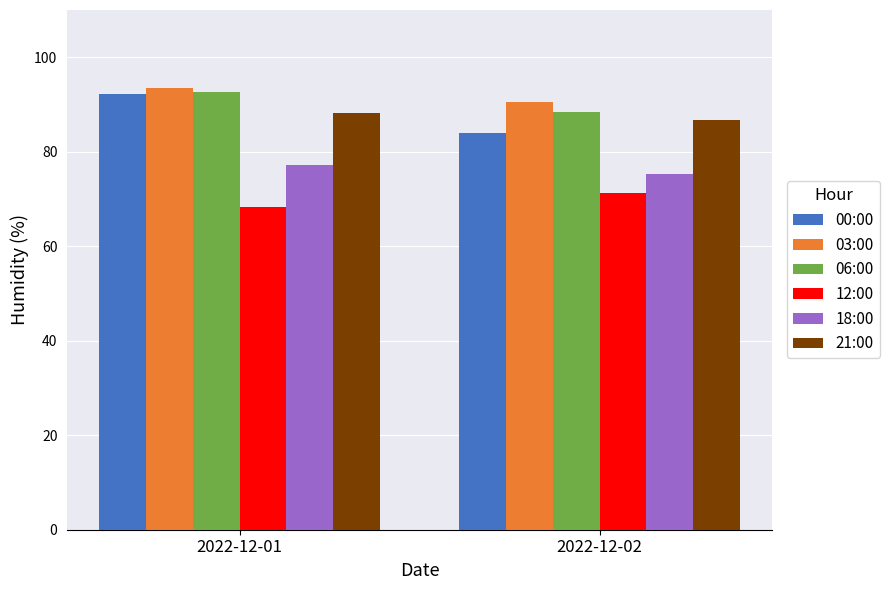

What is the lowest value of the 03:00 series?

90.6